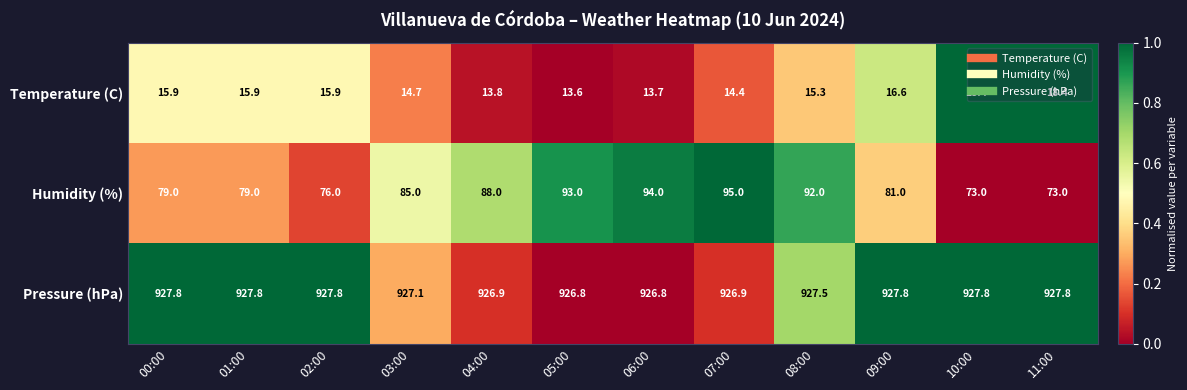

What is the minimum value for Humidity (%)?

73.0